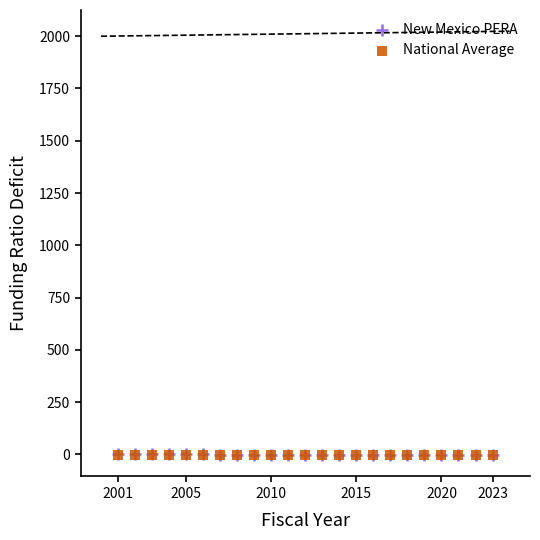

What are all the series names shown in the legend?

New Mexico PERA, National Average